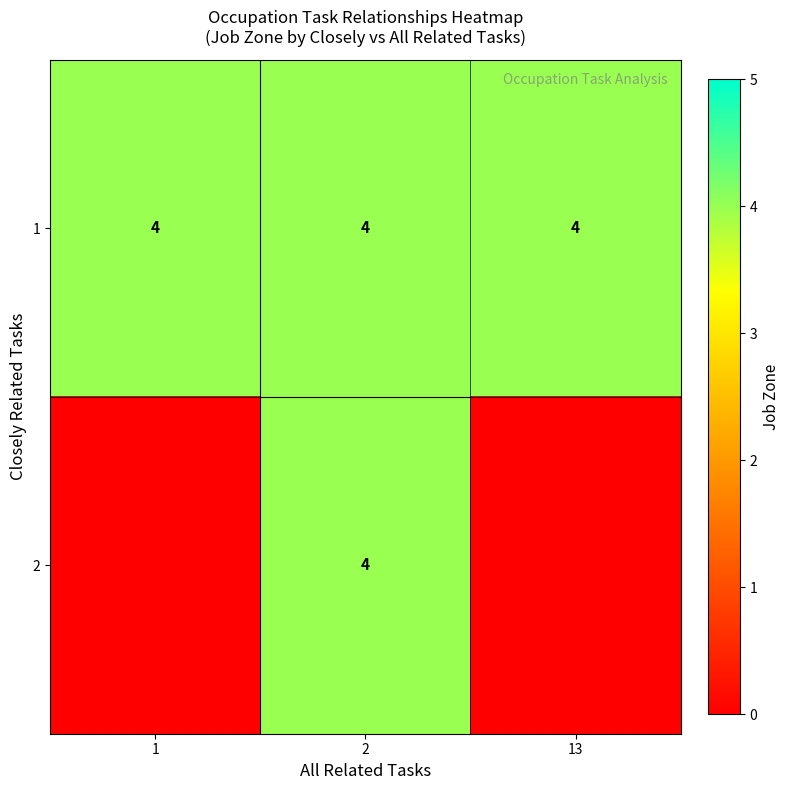

True or false: 1 has a value of 2 at 13.

False